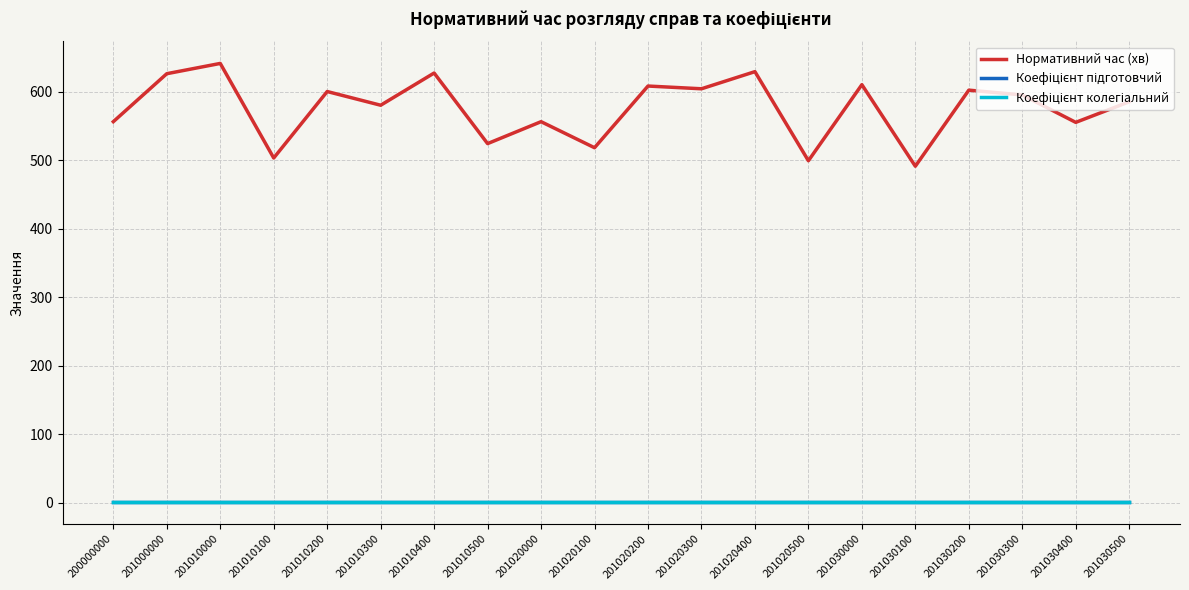

Between 201010500 and 201030400, which series saw the biggest shift?

Нормативний час (хв)